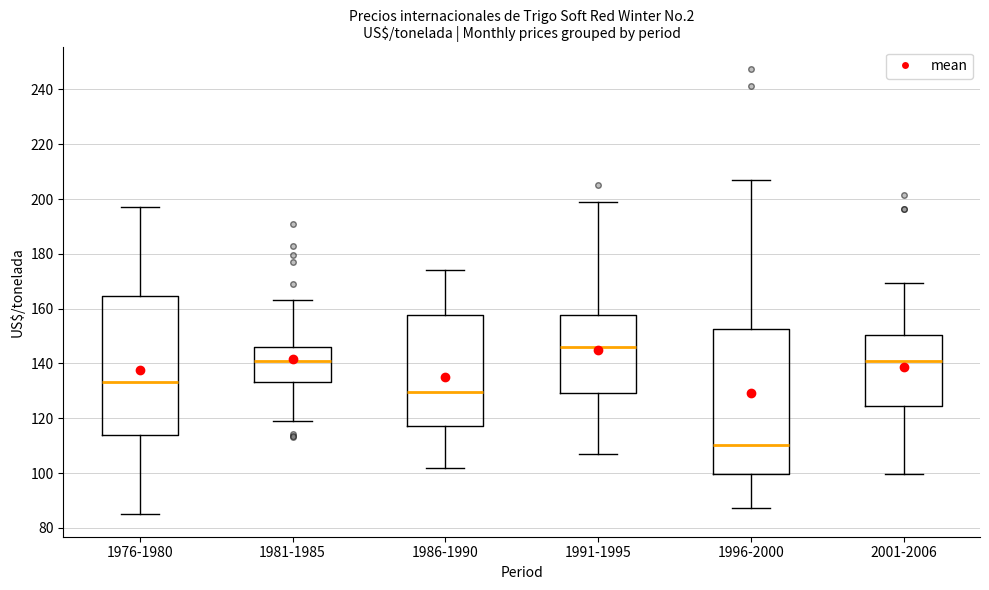

Where is the lower edge of the box for 1996-2000 on the y-axis? The values are not printed on the chart, so give them approximately, as read against the axis.

100